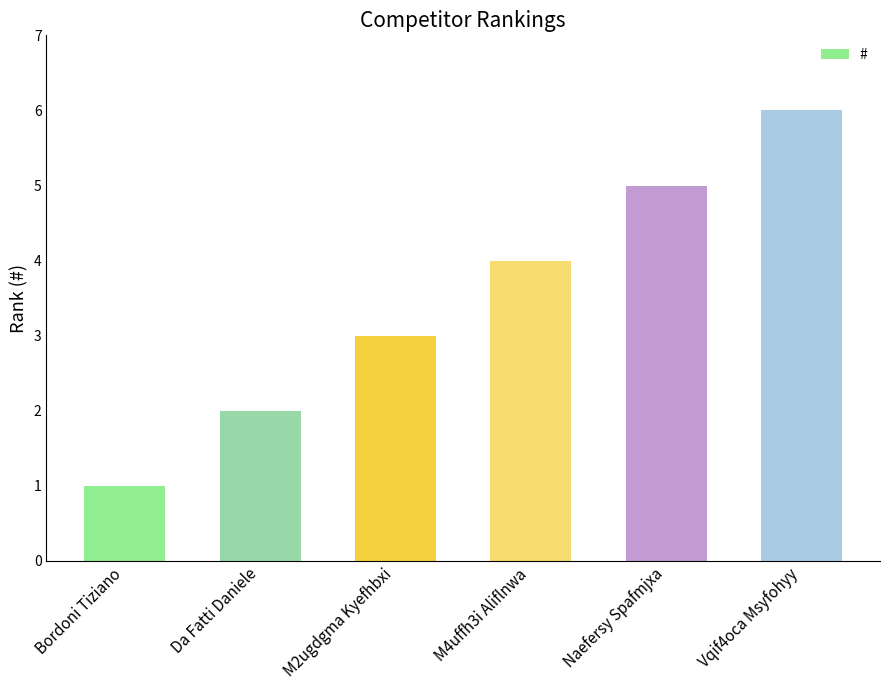

The chart shows a value of 5 at Naefersy Spafmjxa. True or false?

True